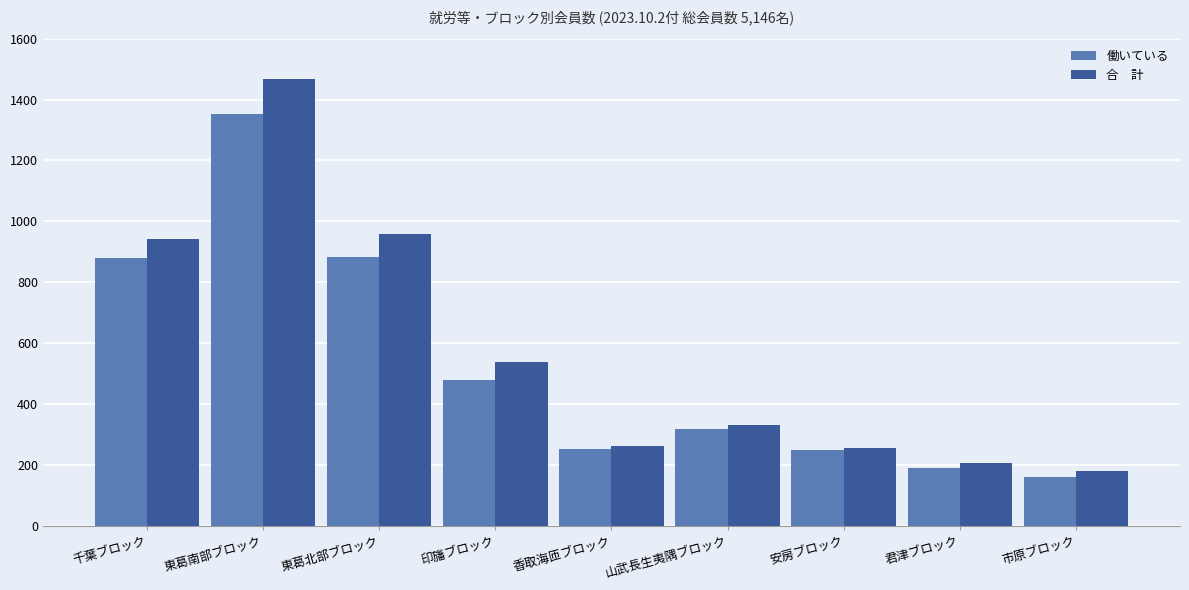

What is the minimum value shown in the chart?

162